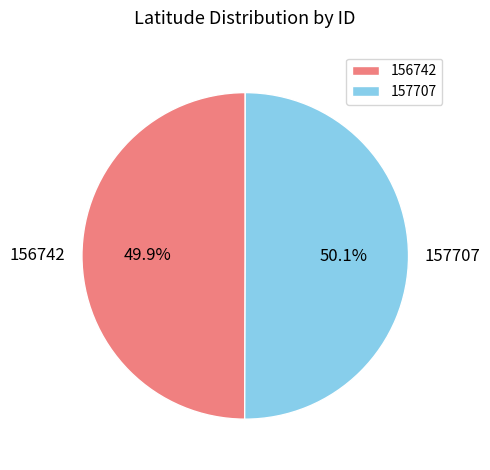

How many slices are in this pie chart?

2